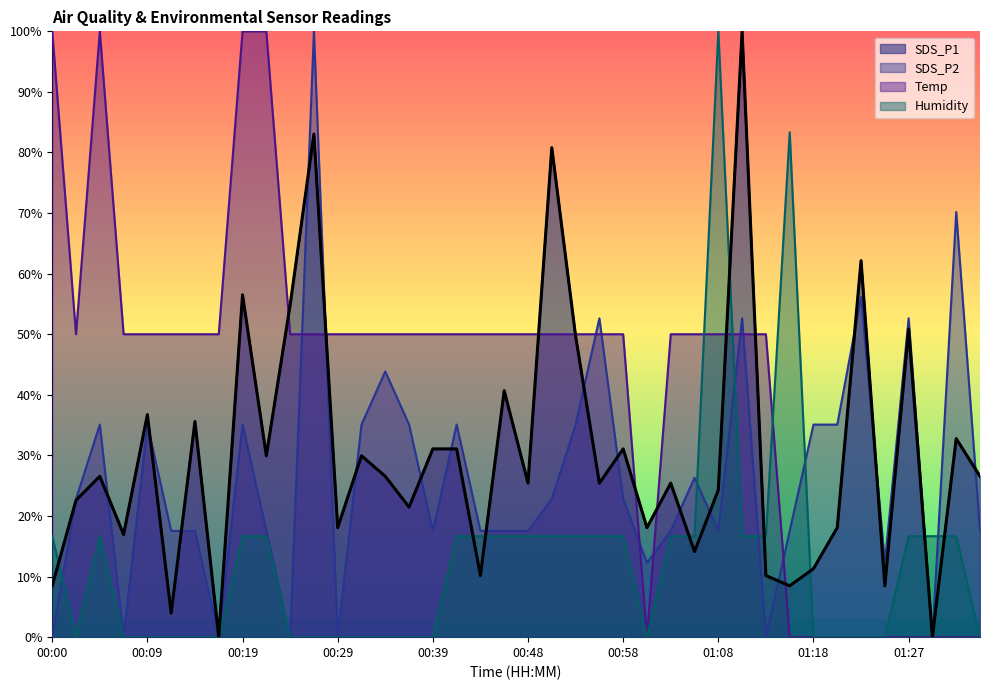

Is the value of SDS_P1 at 00:48 greater than the value of SDS_P2 at 01:30?

Yes